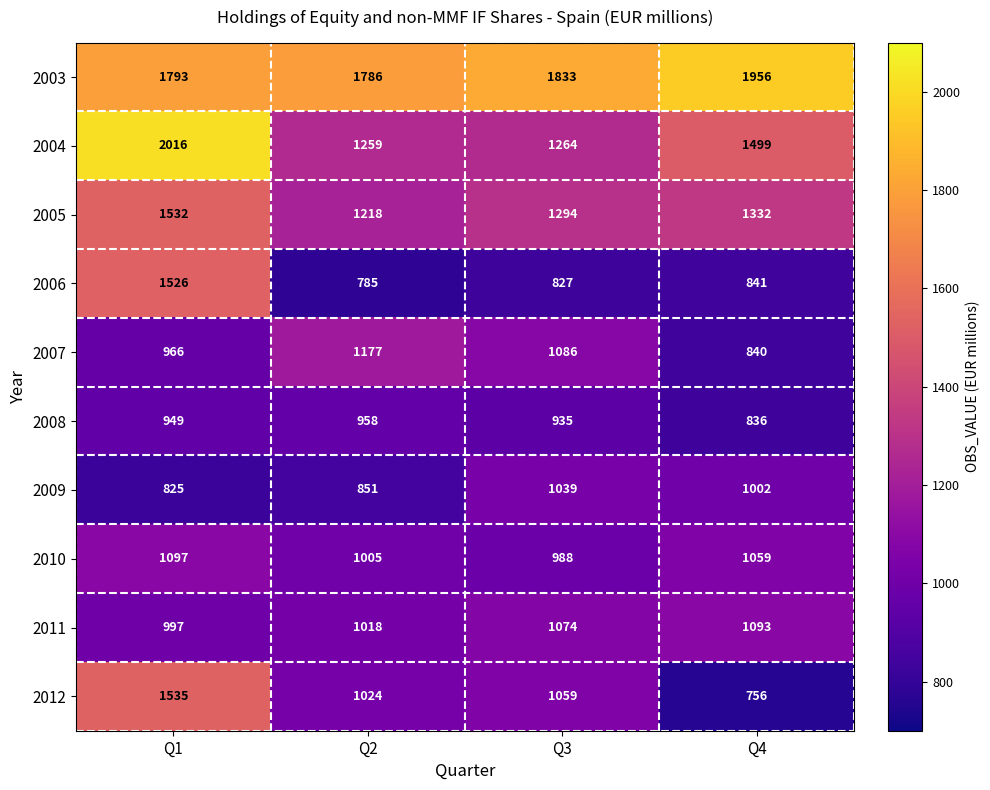

Count the number of categories in the chart.

4